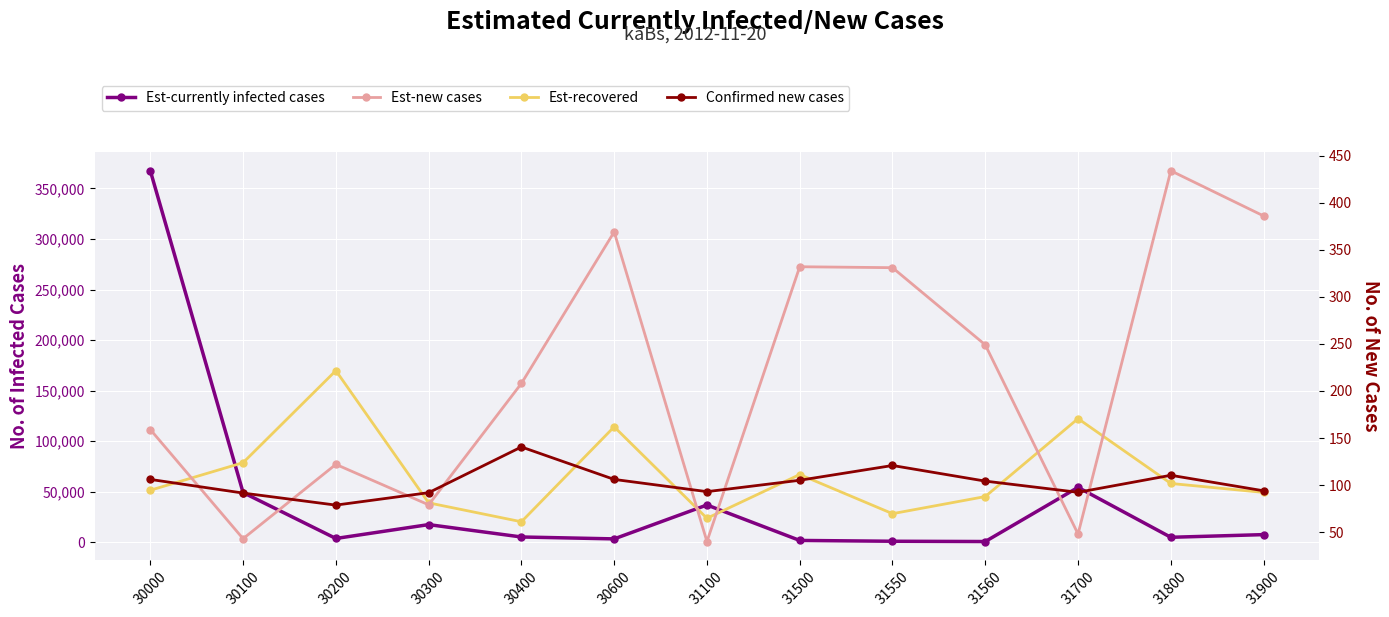

The value of Est-new cases at 30400 is 208.0. True or false?

True